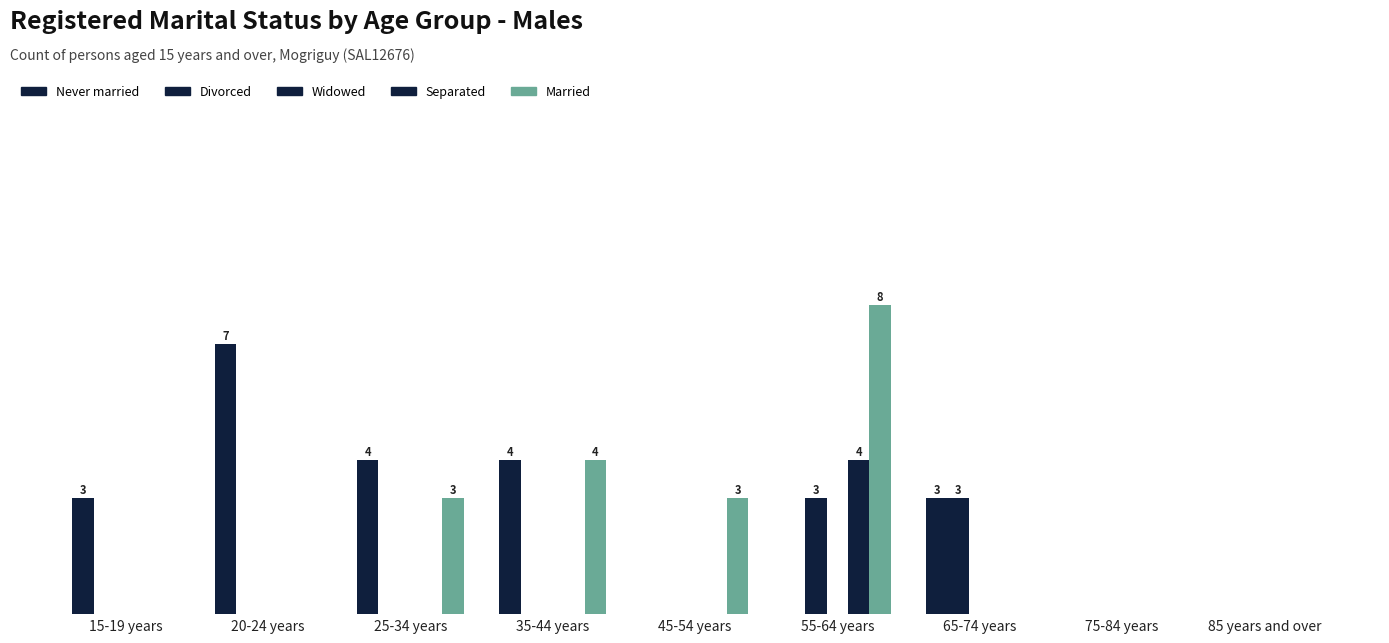

Where is Never married nearest to the value 3?

15-19 years